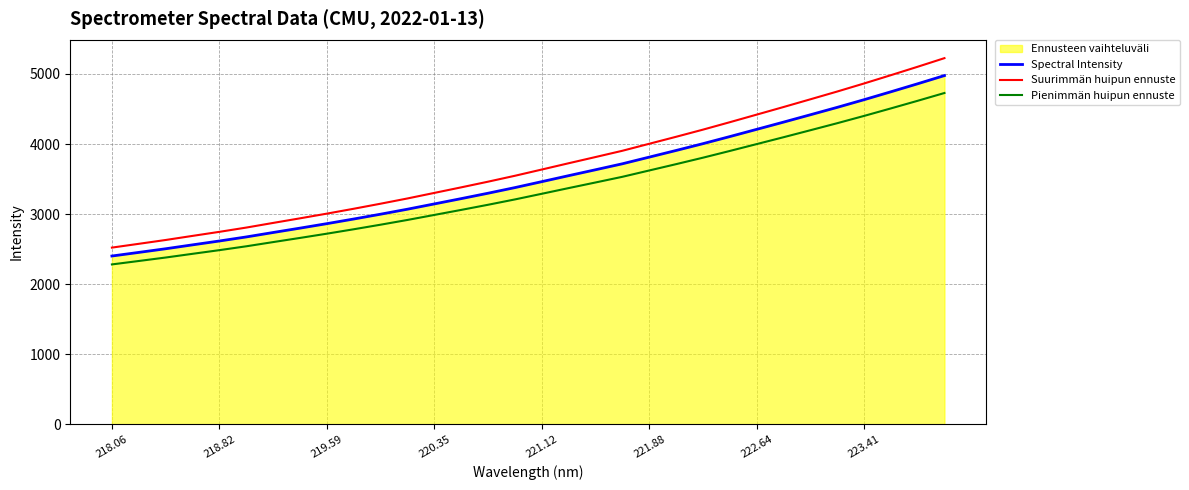

The Spectral Intensity series shows 1792.2 at 220.35. True or false?

False